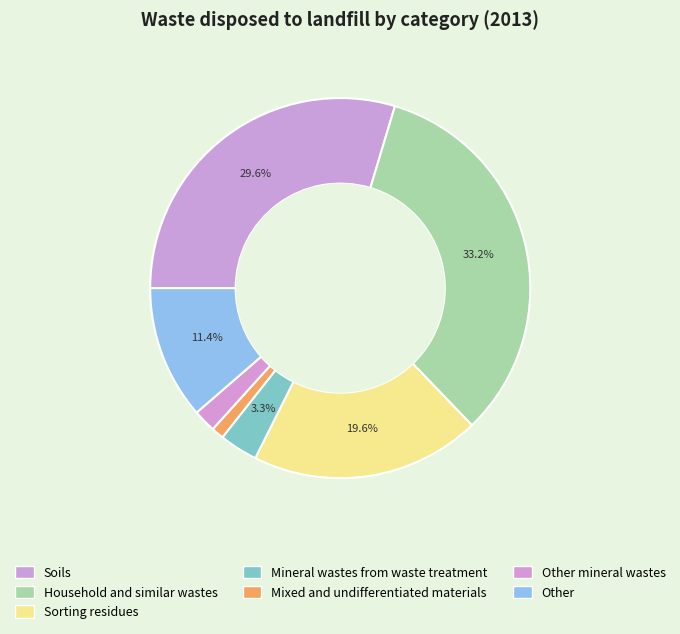

Rank the categories by value from highest to lowest.

Household and similar wastes, Soils, Sorting residues, Other, Mineral wastes from waste treatment, Other mineral wastes, Mixed and undifferentiated materials